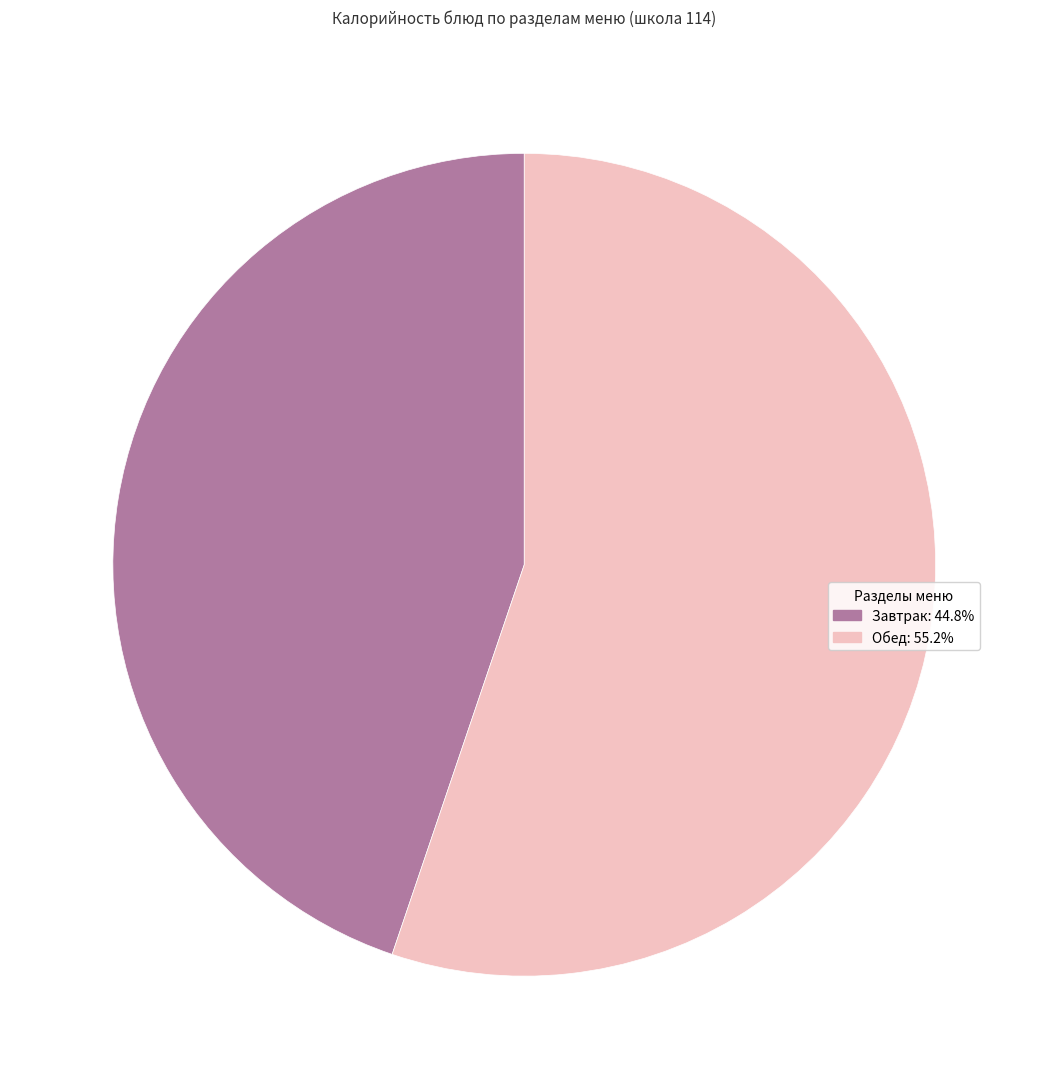

Is there any slice that represents more than half of the pie?

Yes